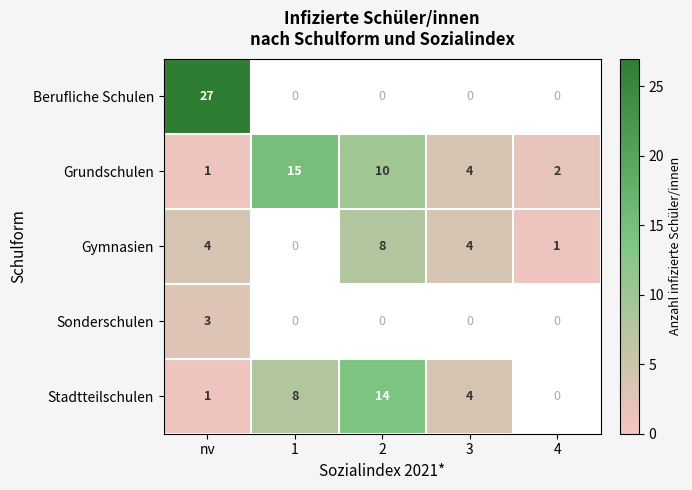

Is it true that Grundschulen equals 4.7 at 2?

False